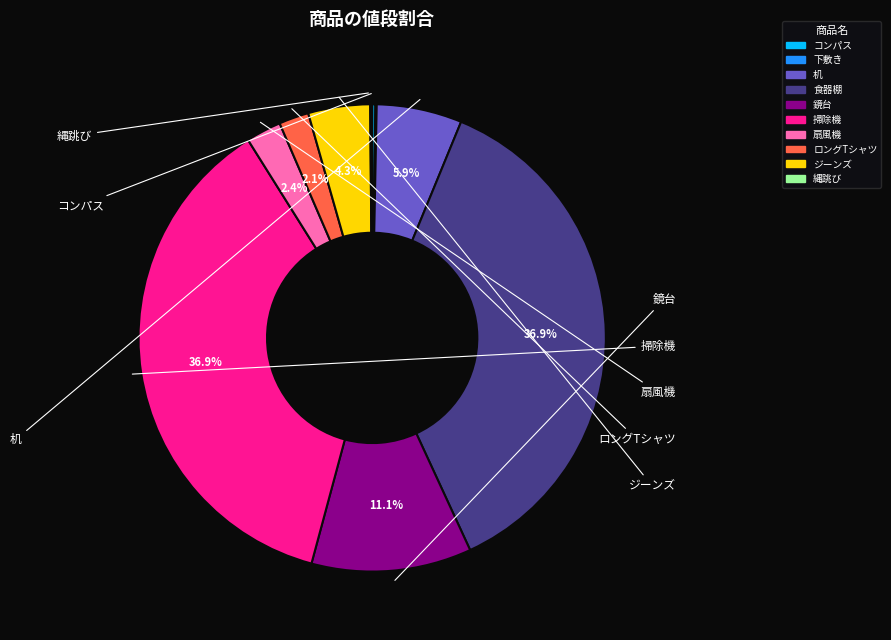

What percentage is the 鏡台 slice, to the nearest percent?

11%